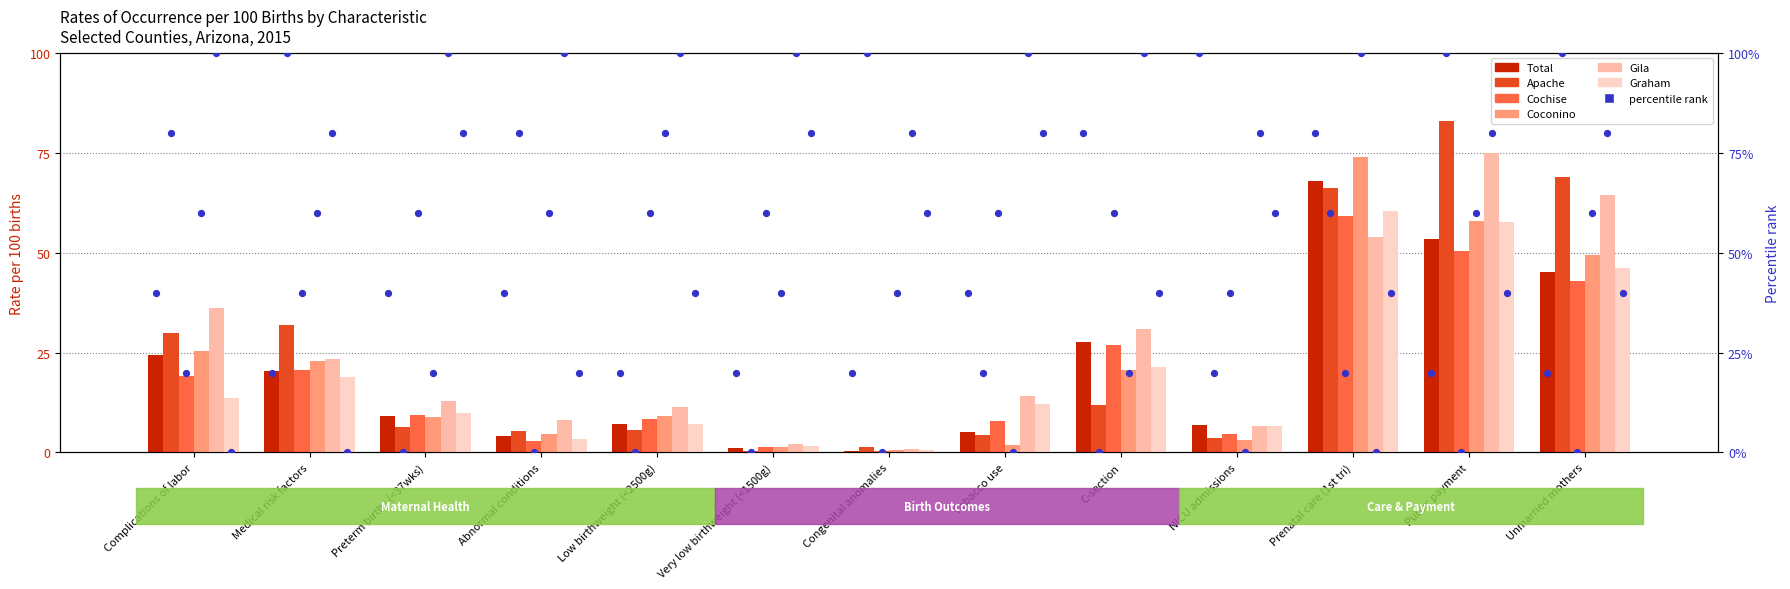

At which category is the sum across all series the highest?

Prenatal care (1st tri)